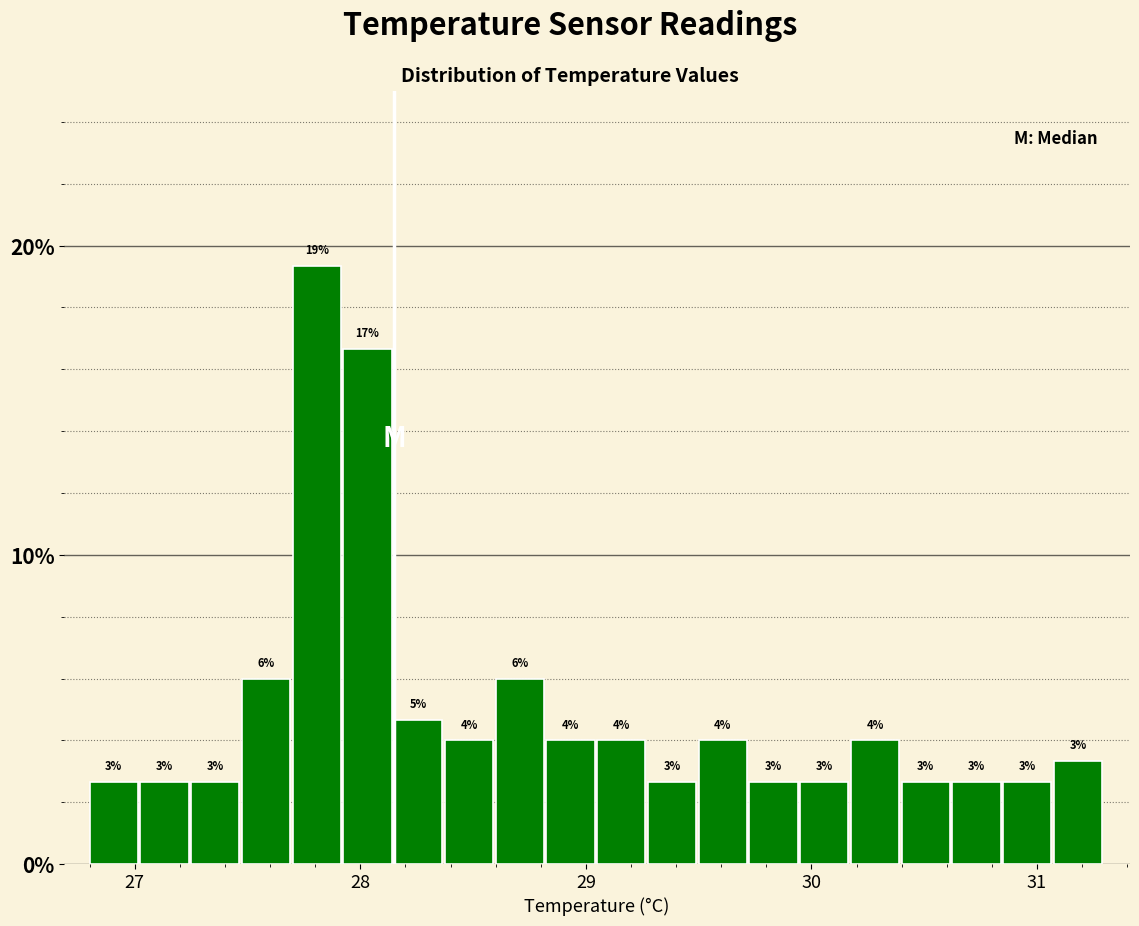

Read against the x-axis, roughly where is the centre of the tallest bar?

27.8